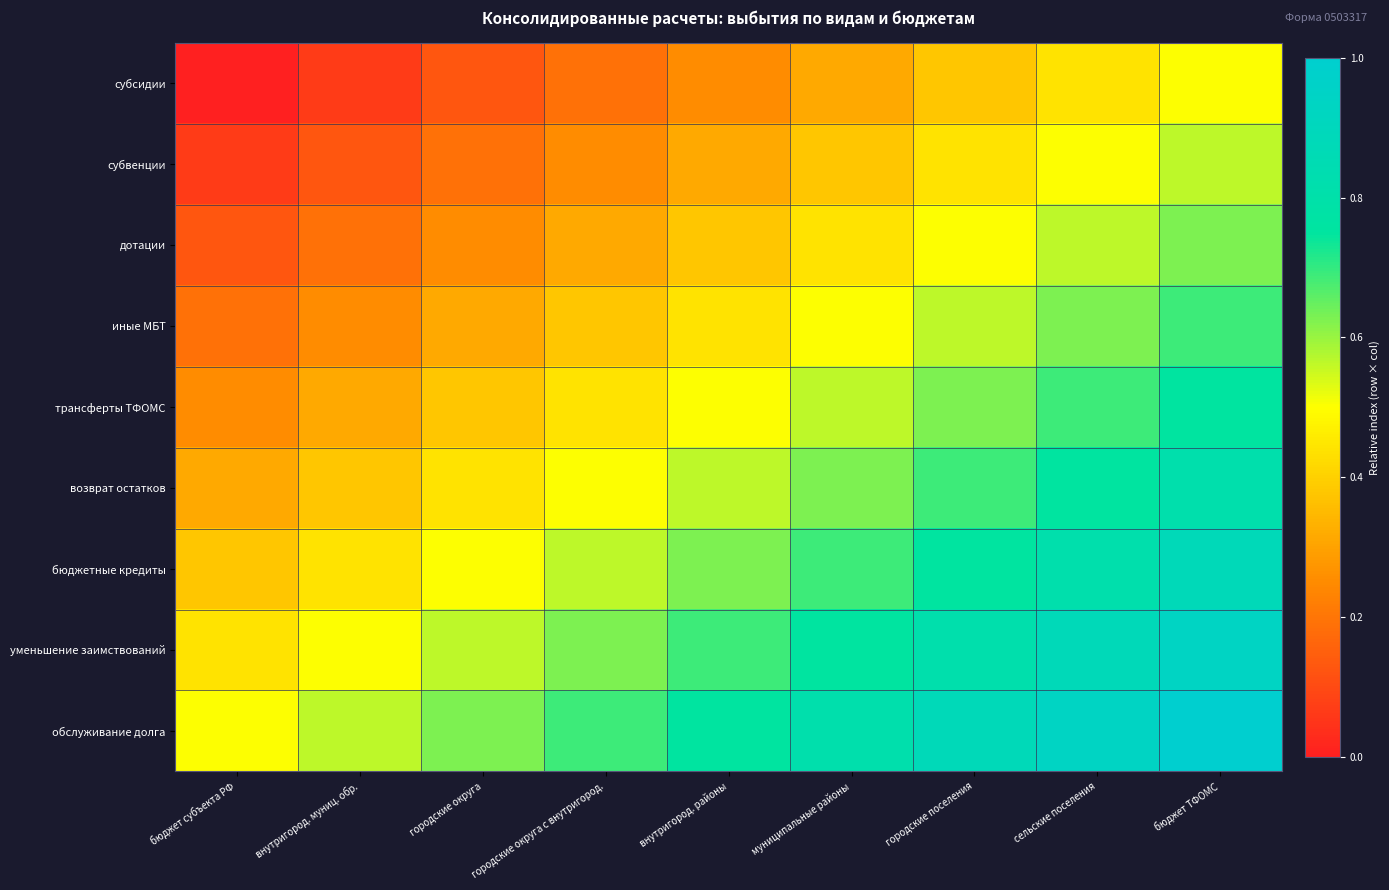

How many categories are shown in the chart?

9